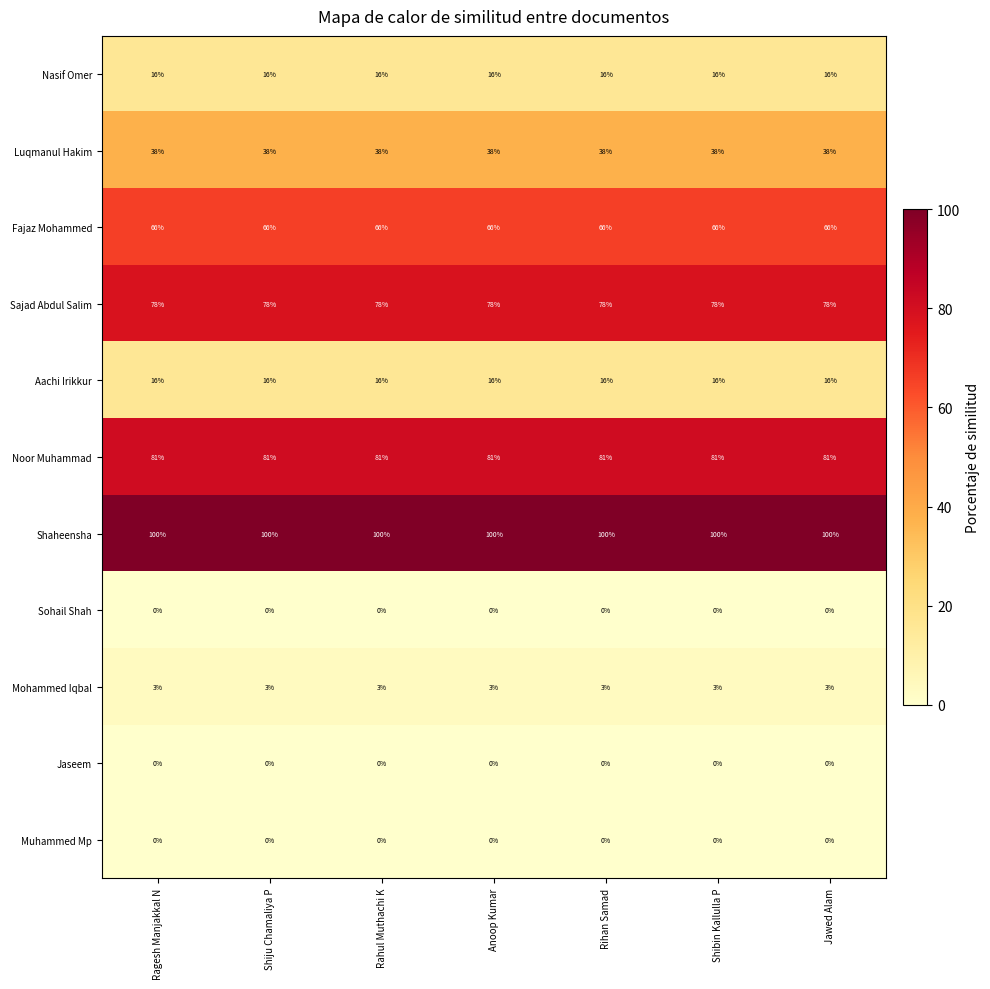

Read the Mohammed Iqbal value at Ragesh Manjakkal N.

3